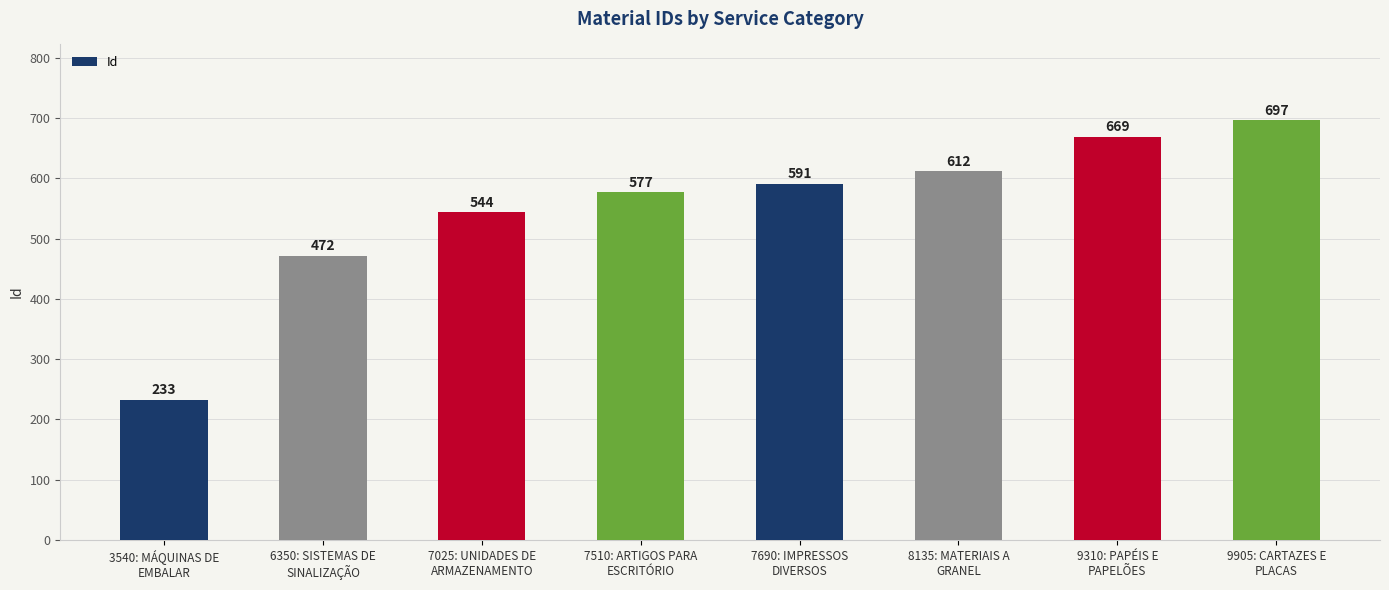

What is the greatest value displayed?

697